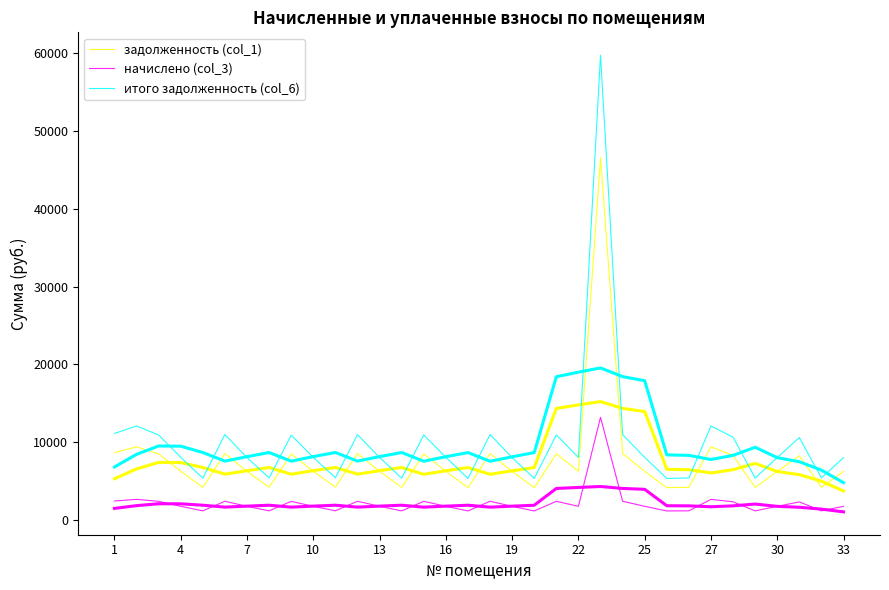

How many interior local valleys does the задолженность (col_1) series have?

10